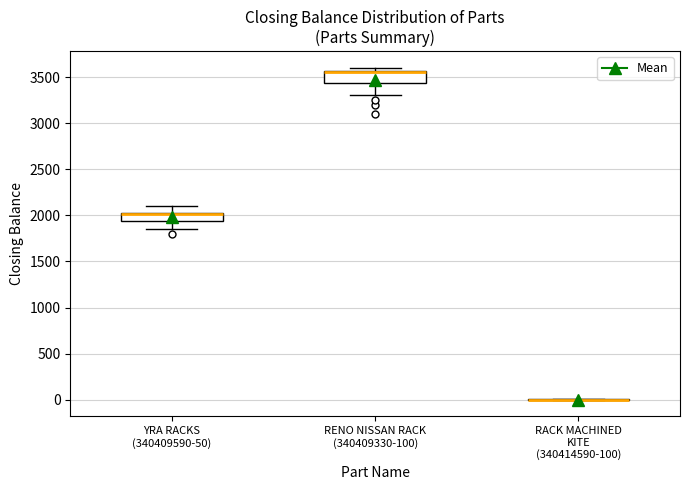

Reading left to right, transcribe this box plot: for each box, give where its median line is, the range the box spans, and where its two whiskers end, as read against the y-axis. The values are not printed on the chart, so give them approximately, as read against the axis.

YRA RACKS (340409590-50): median 2000 (drawn on the box's upper edge), box 1950 to 2050, whiskers 1850 to 2100
RENO NISSAN RACK (340409330-100): median 3550 (drawn on the box's upper edge), box 3450 to 3550, whiskers 3300 to 3600
RACK MACHINED KITE (340414590-100): box collapsed to a line at 0, whiskers 0 to 0